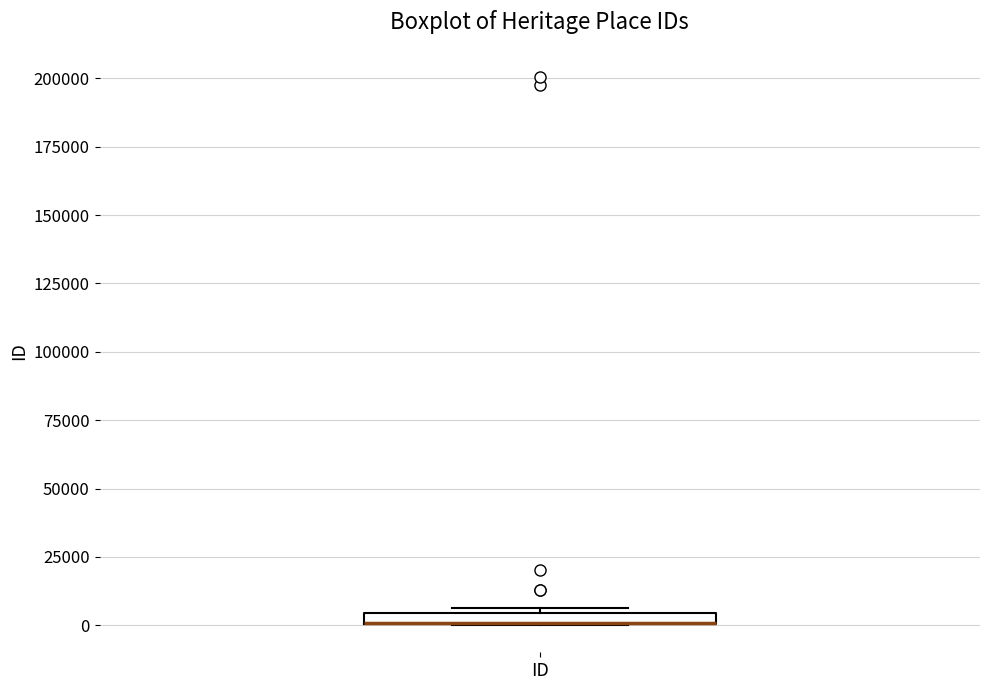

Where is the upper edge of the box for ID on the y-axis? The values are not printed on the chart, so give them approximately, as read against the axis.

5000